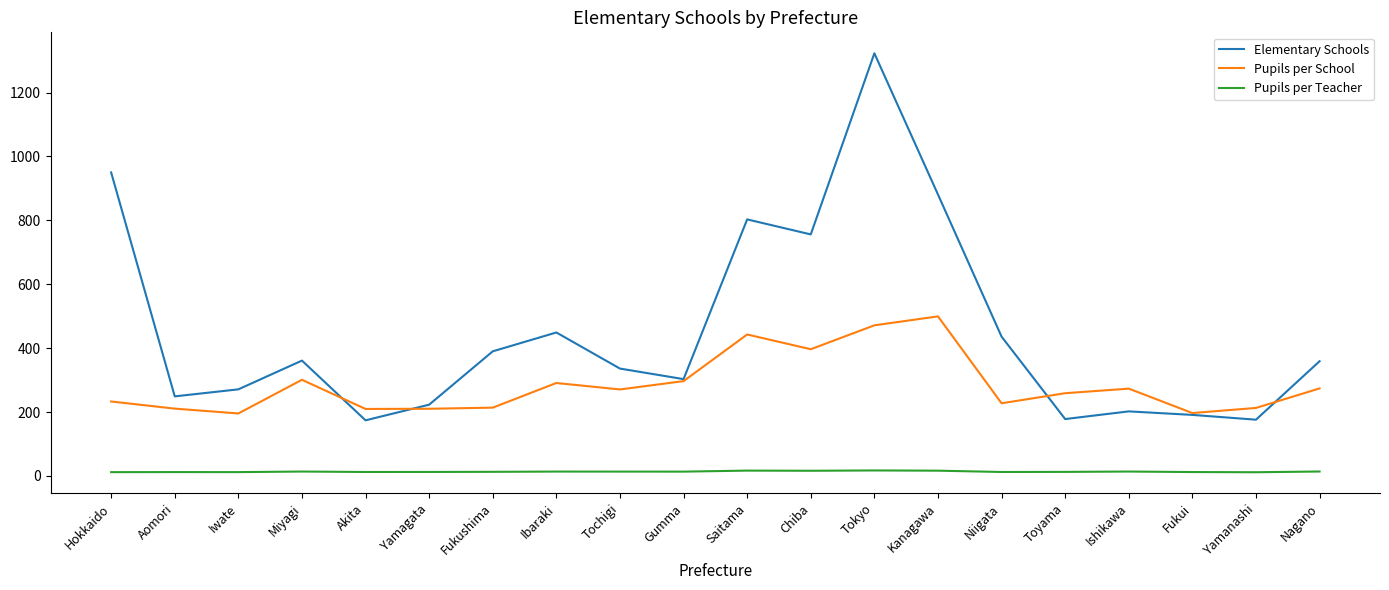

What is the maximum value shown in the chart?

1323.0